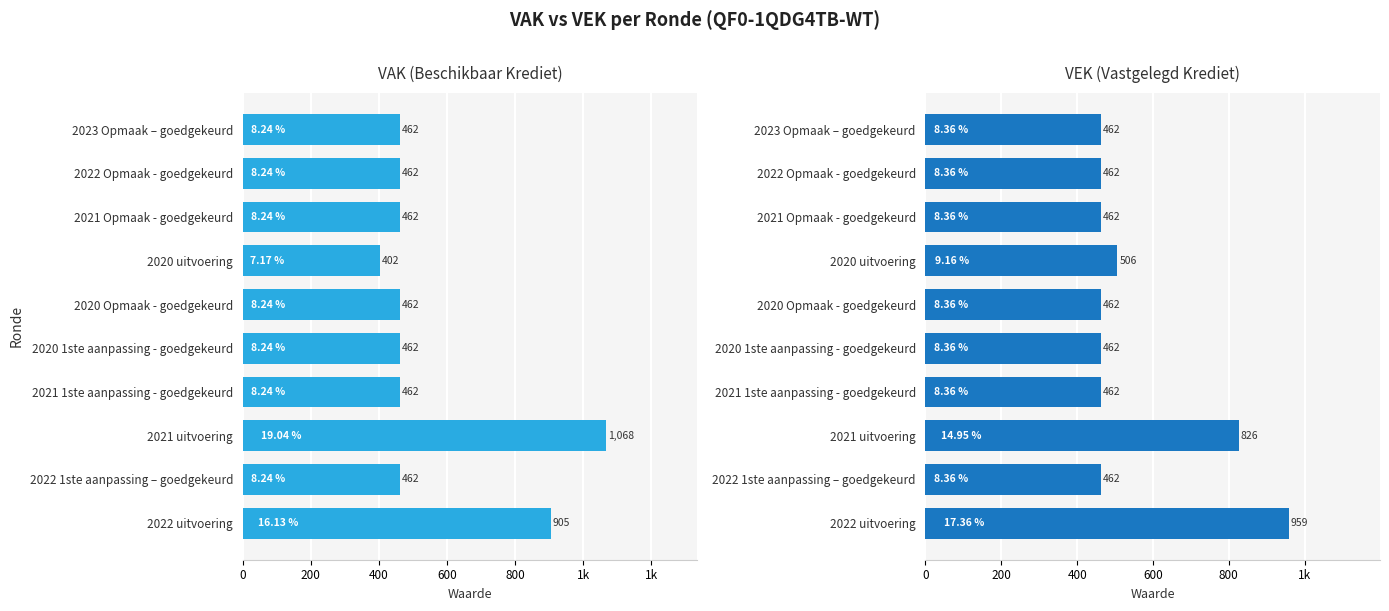

What is the sum of the VAK values at 2021 1ste aanpassing - goedgekeurd and 2020 Opmaak - goedgekeurd?

924